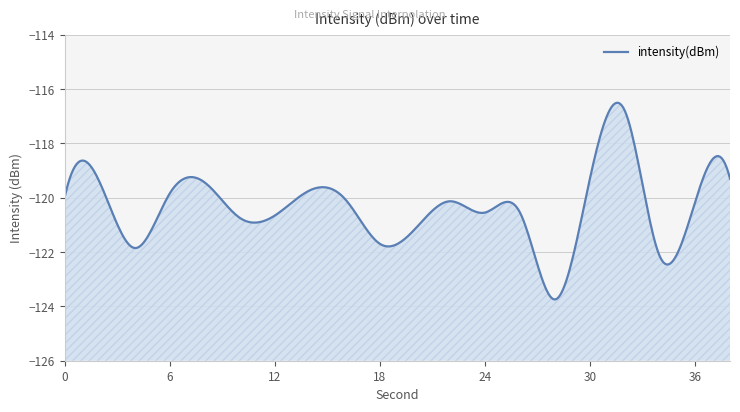

What is the difference between the values at 32 and 16?

3.2